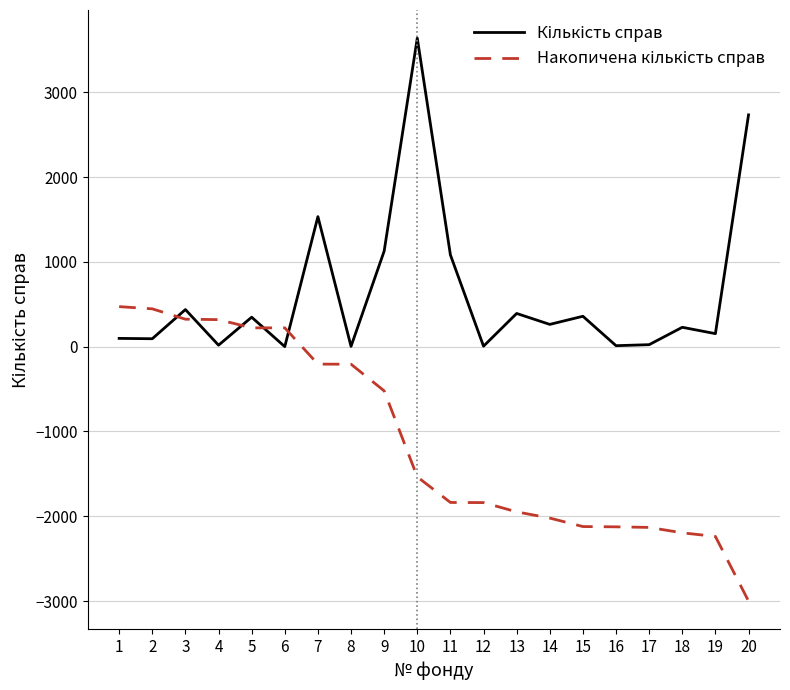

At which category is the sum across all series the highest?

10